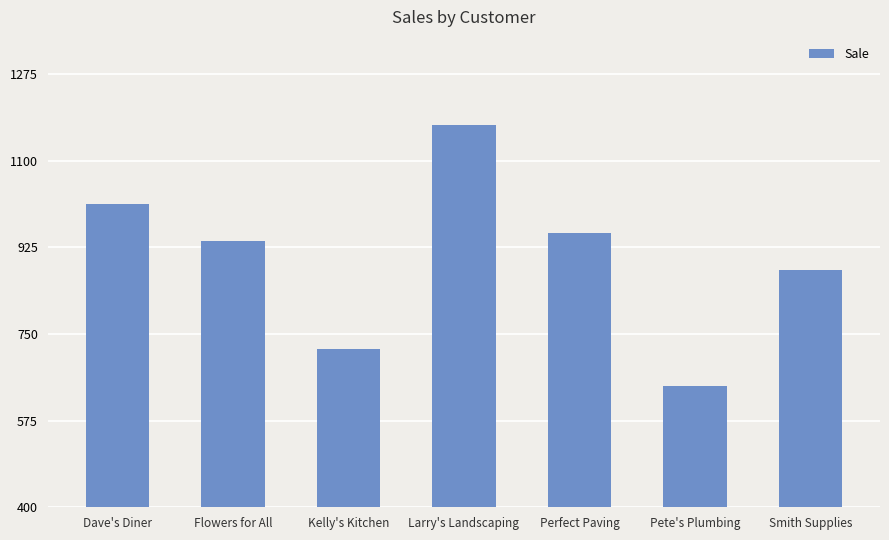

How many distinct data groups are displayed?

1